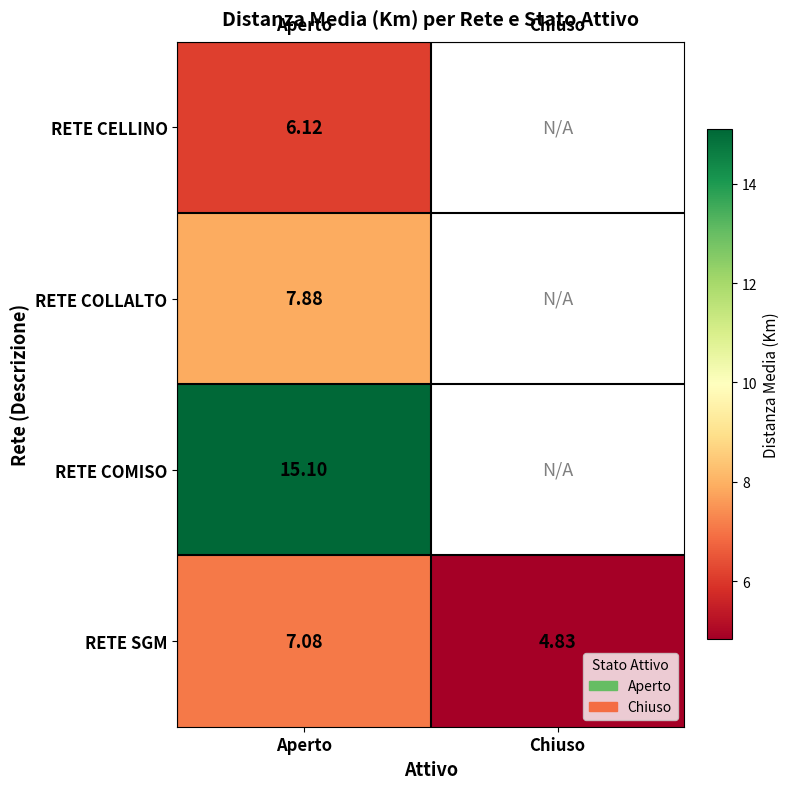

Which has a higher value, Chiuso or Aperto?

Aperto